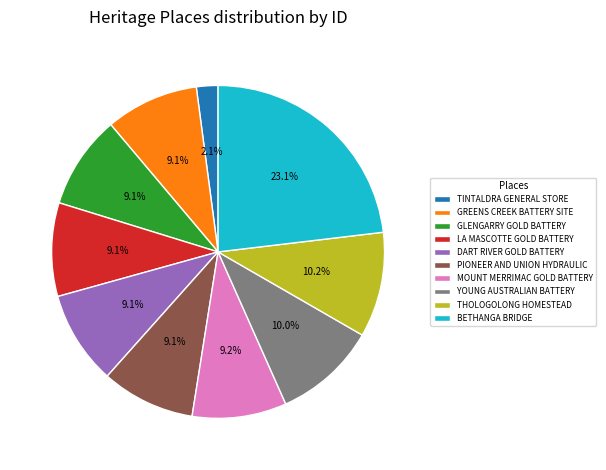

Between GREENS CREEK BATTERY SITE and BETHANGA BRIDGE, which is larger?

BETHANGA BRIDGE